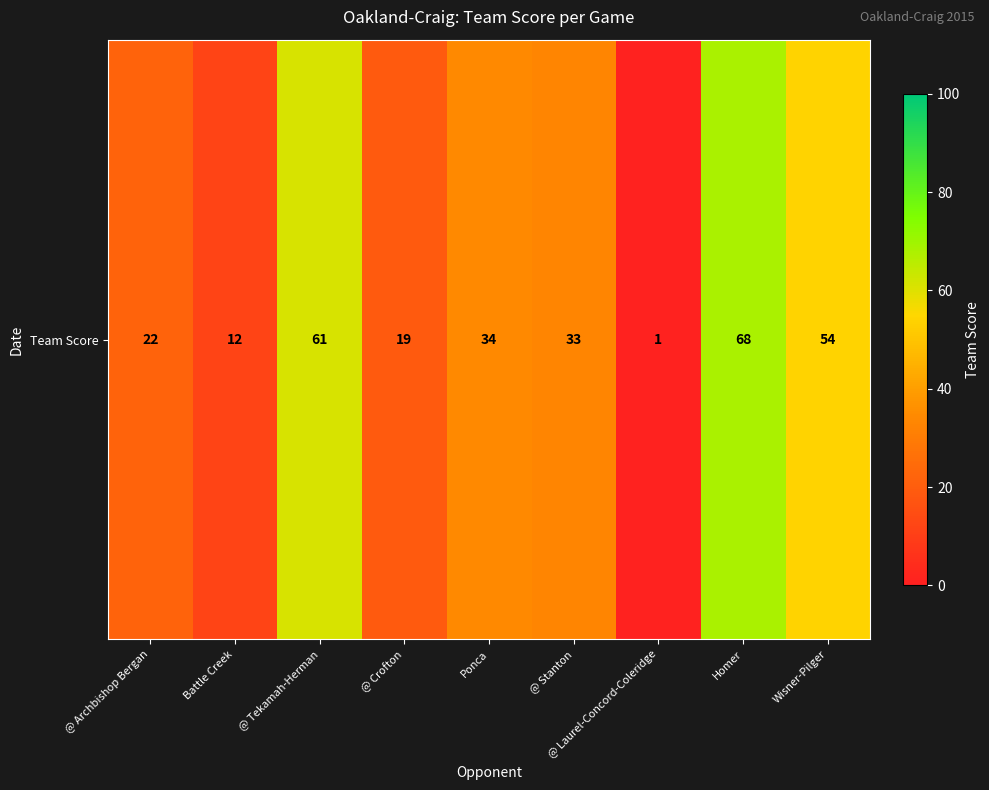

What is the average value?

34